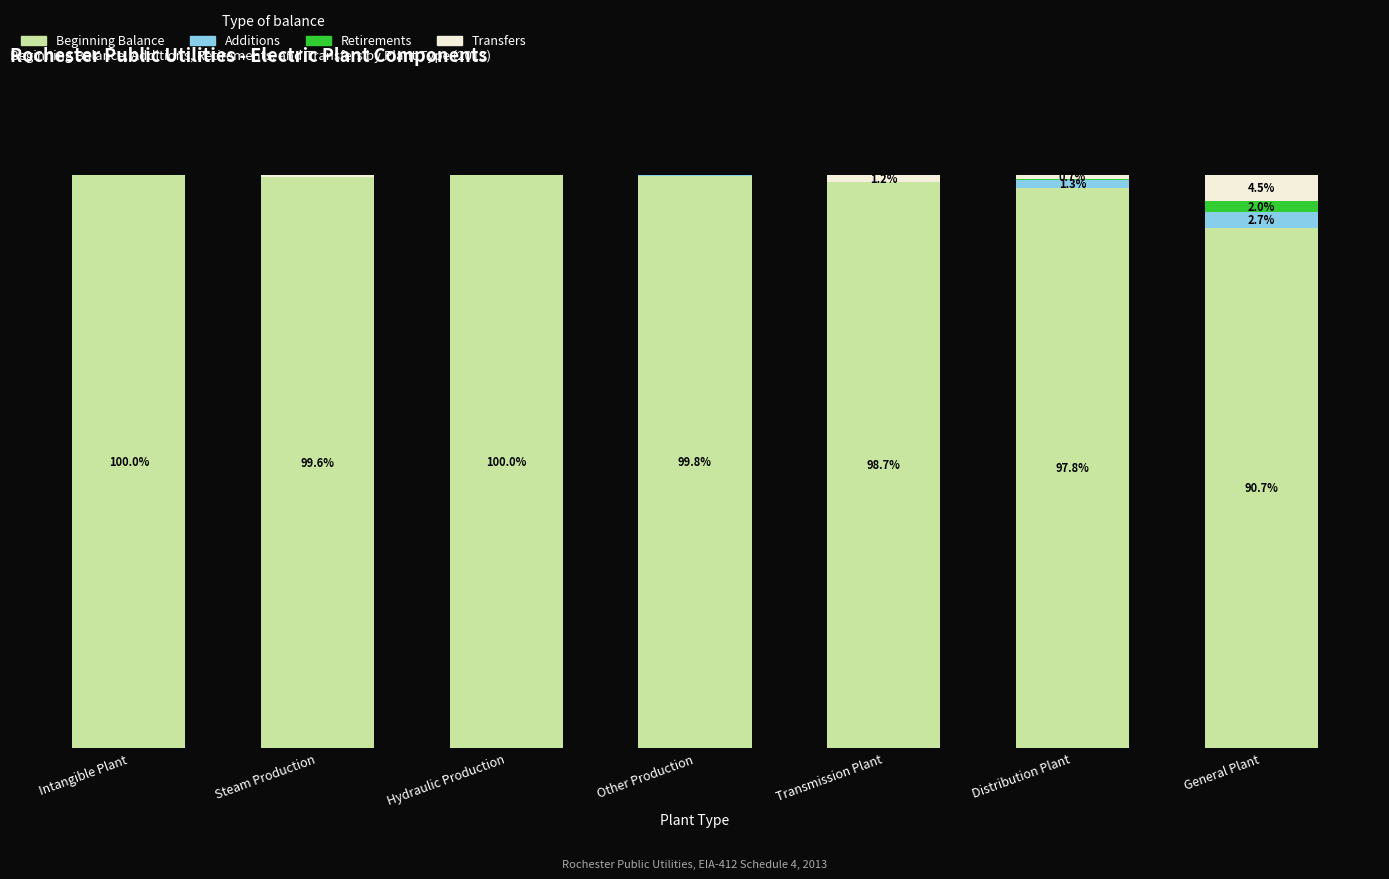

Does the chart contain stacked bars?

Yes